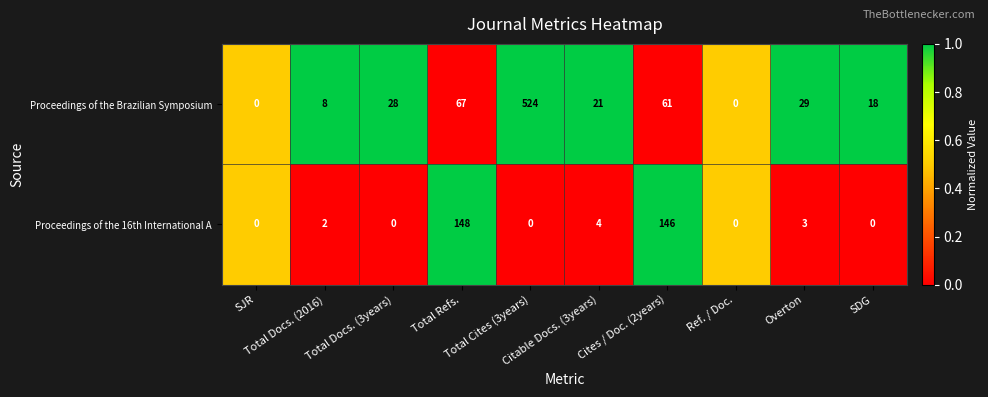

Count the number of data series in this chart.

2